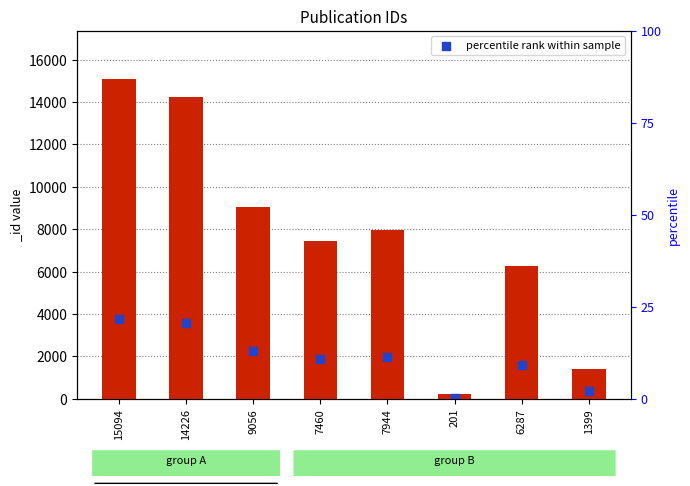

Which has a higher value, 14226 or 7944?

14226